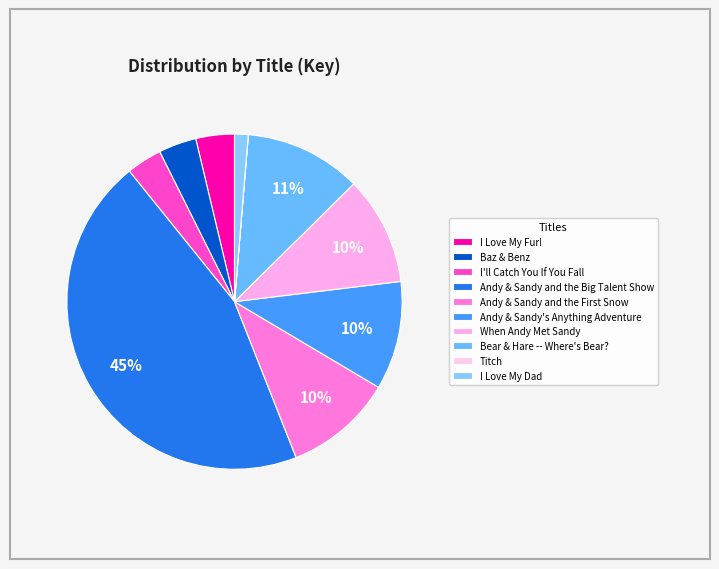

To the nearest percent, what is the average slice percentage?

10%